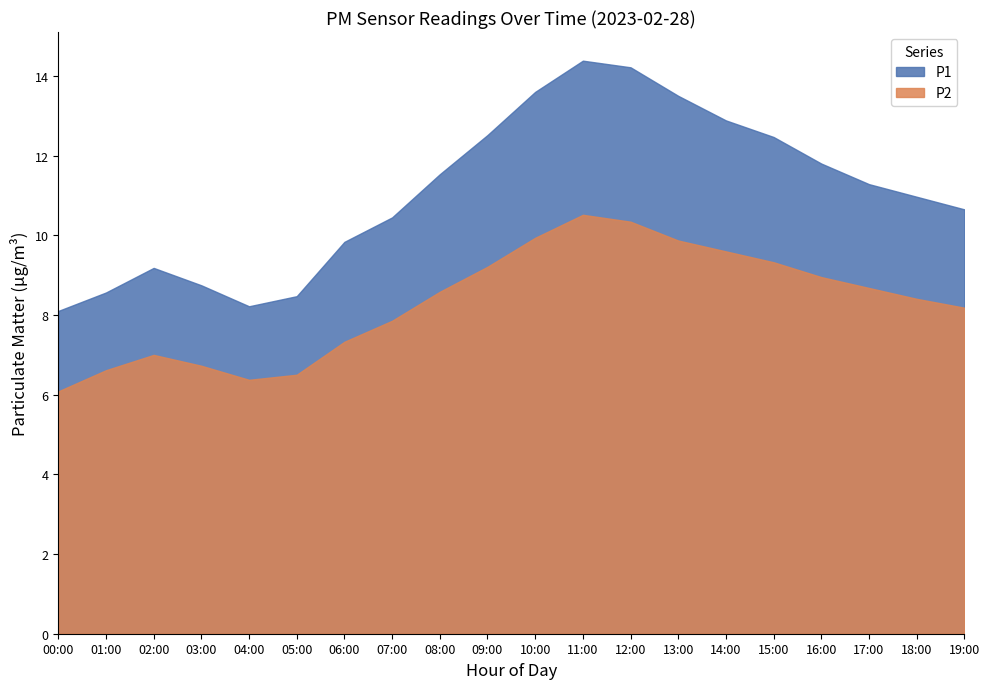

What position from the left is 17:00?

18